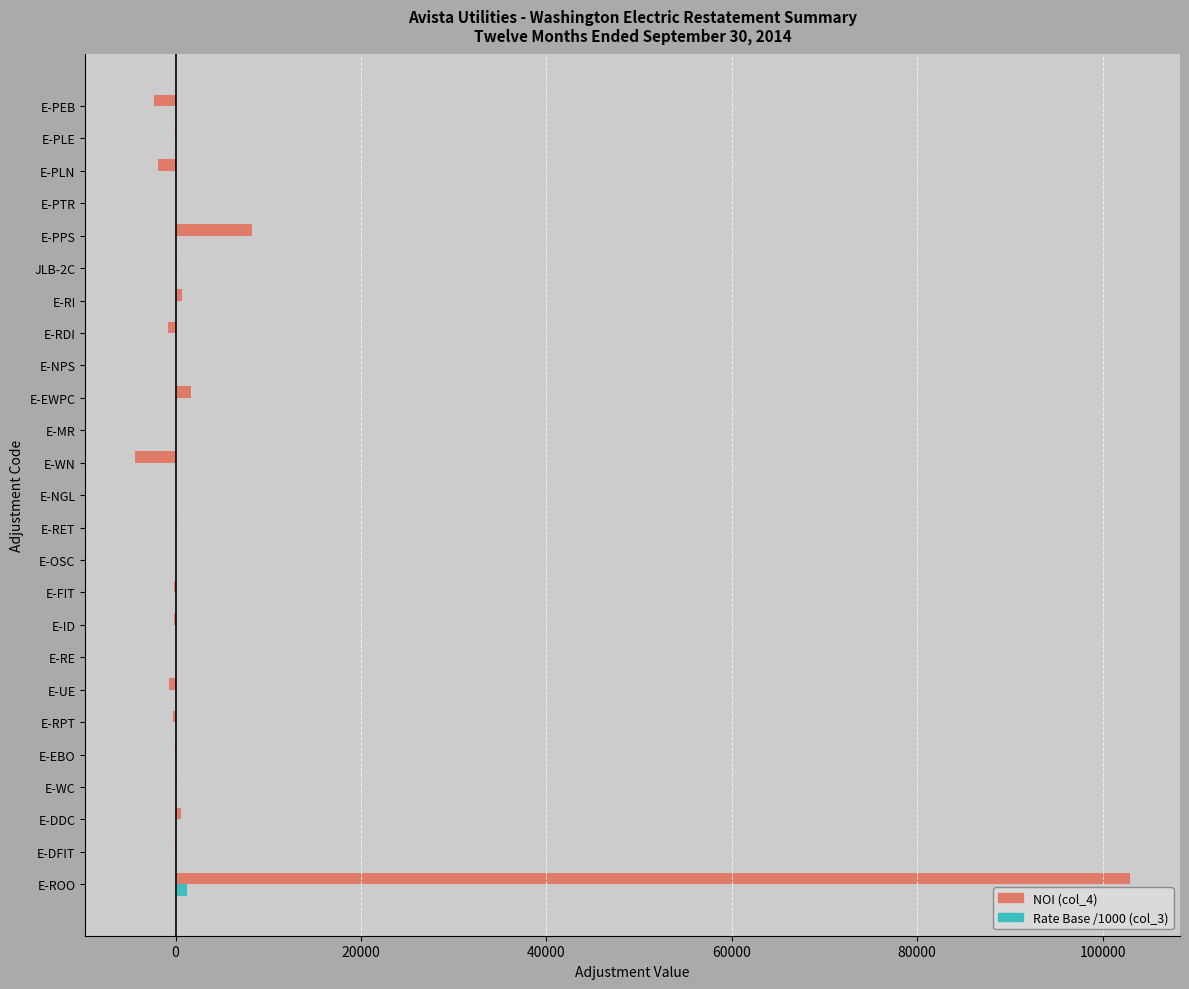

At which category is the sum across all series the highest?

E-ROO